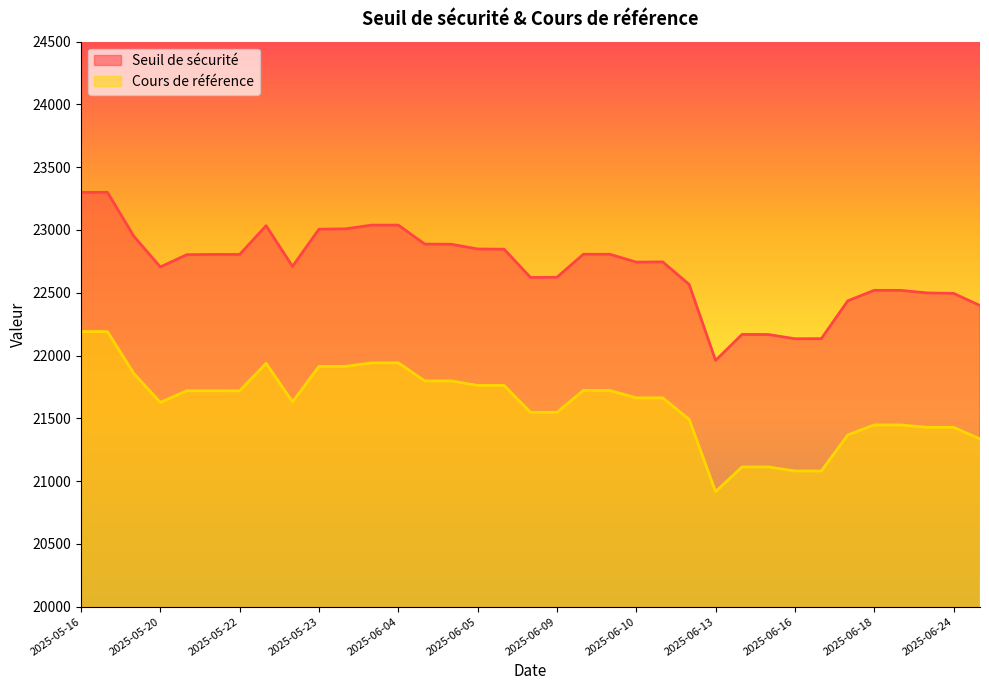

Where does the Seuil de sécurité series first go above 22745?

2025-05-16